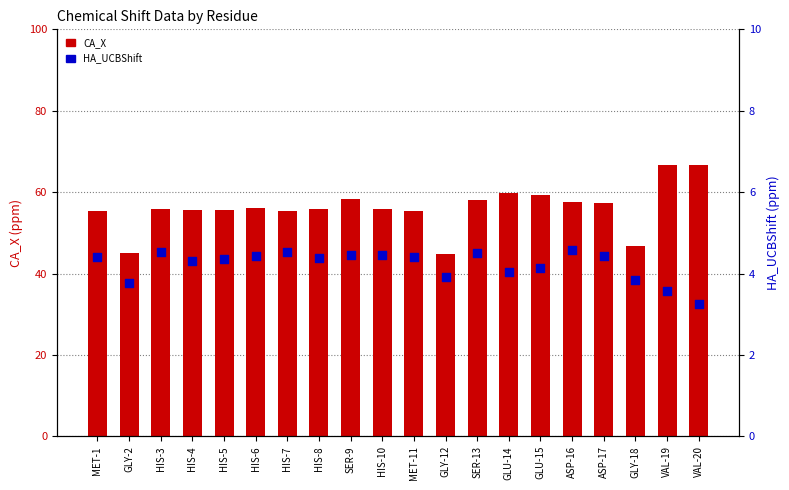

Which series reaches the maximum Y coordinate?

CA_X